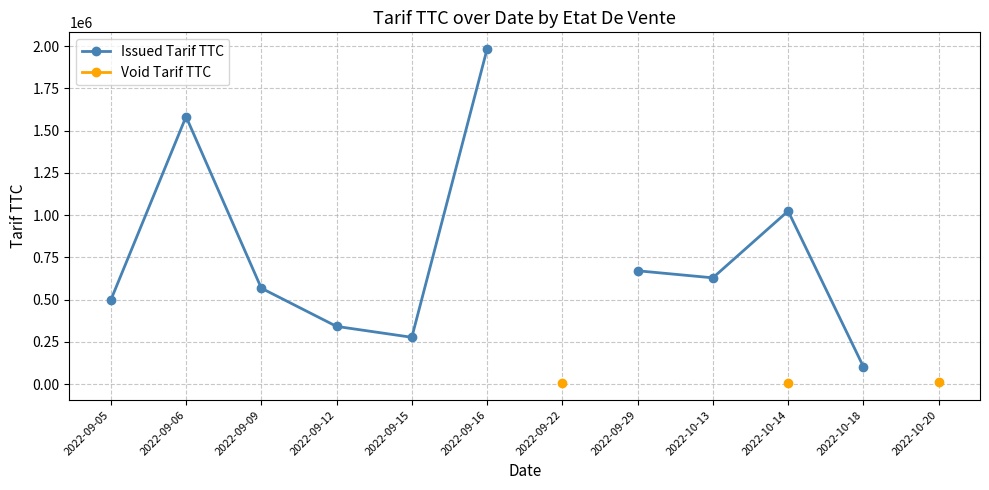

Which series changed the most between 2022-09-06 and 2022-09-09?

Issued Tarif TTC